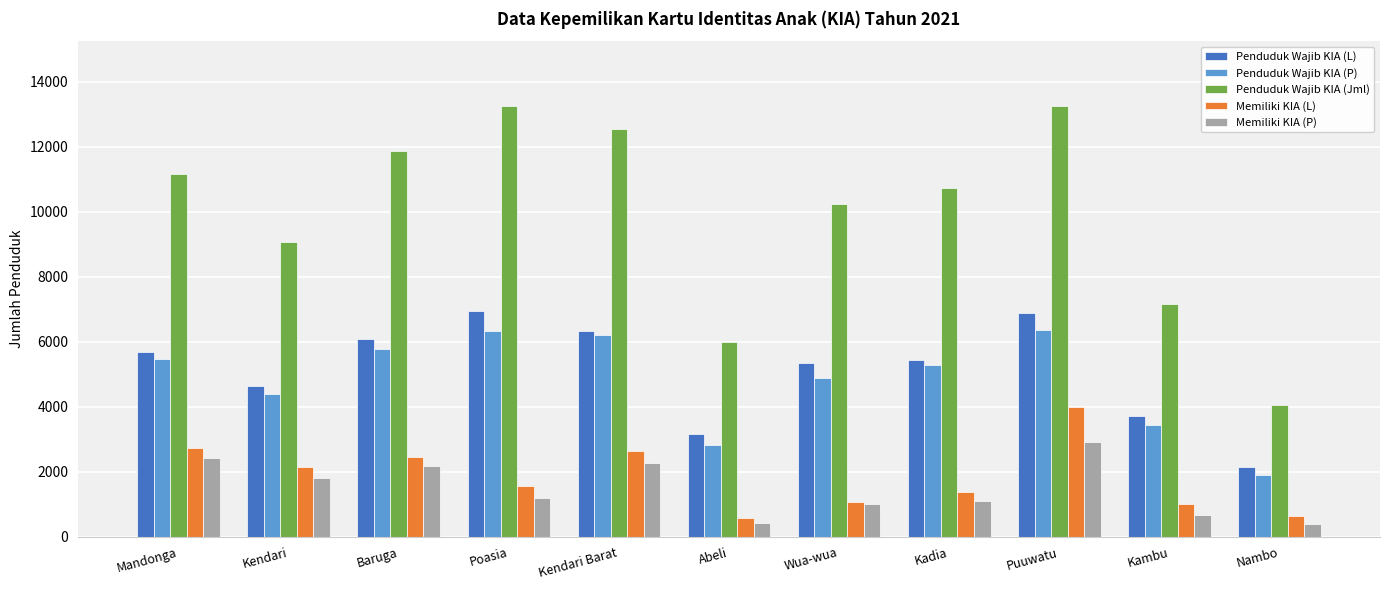

How many bars are there in total?

55